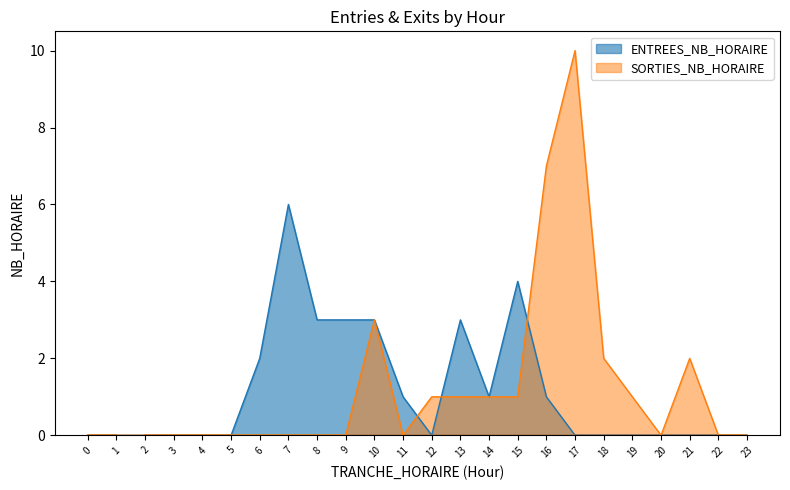

At how many categories does at least one series exceed 5?

3